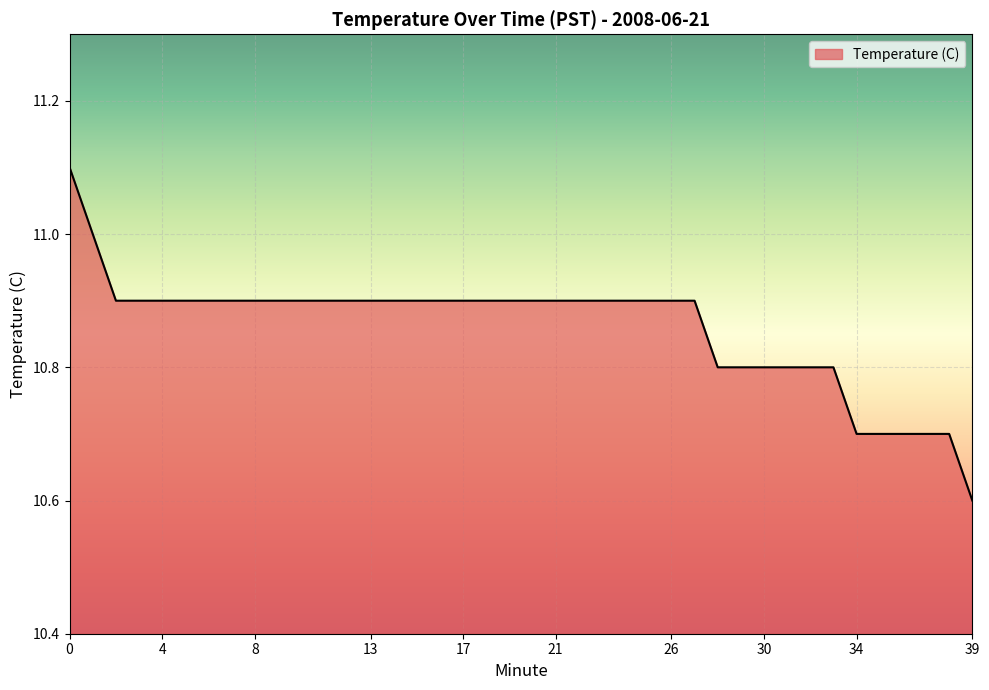

What is the maximum value shown in the chart?

11.1